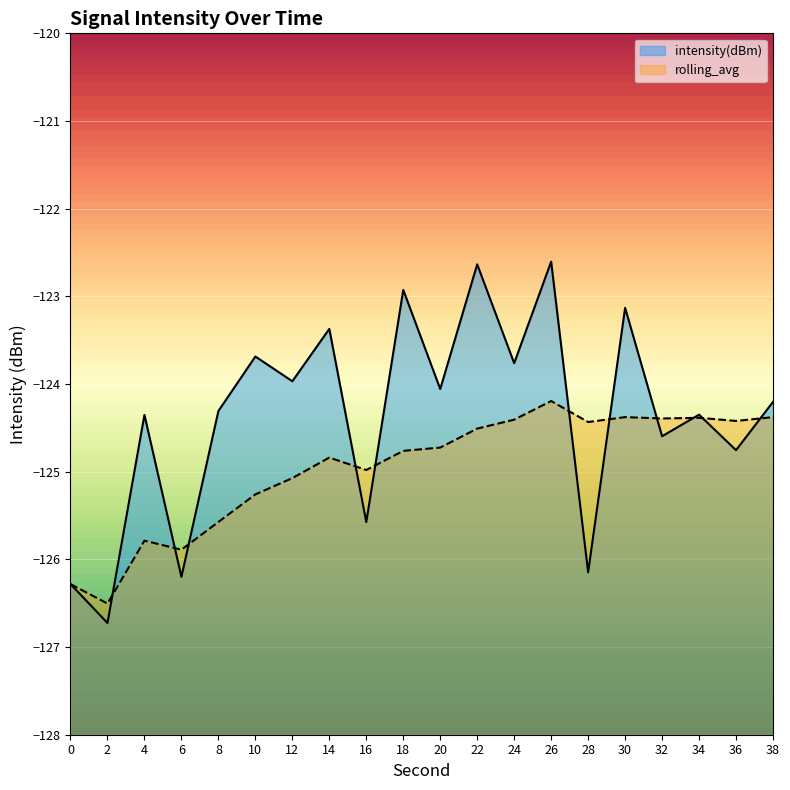

Which has a higher value, 10 or 36?

10